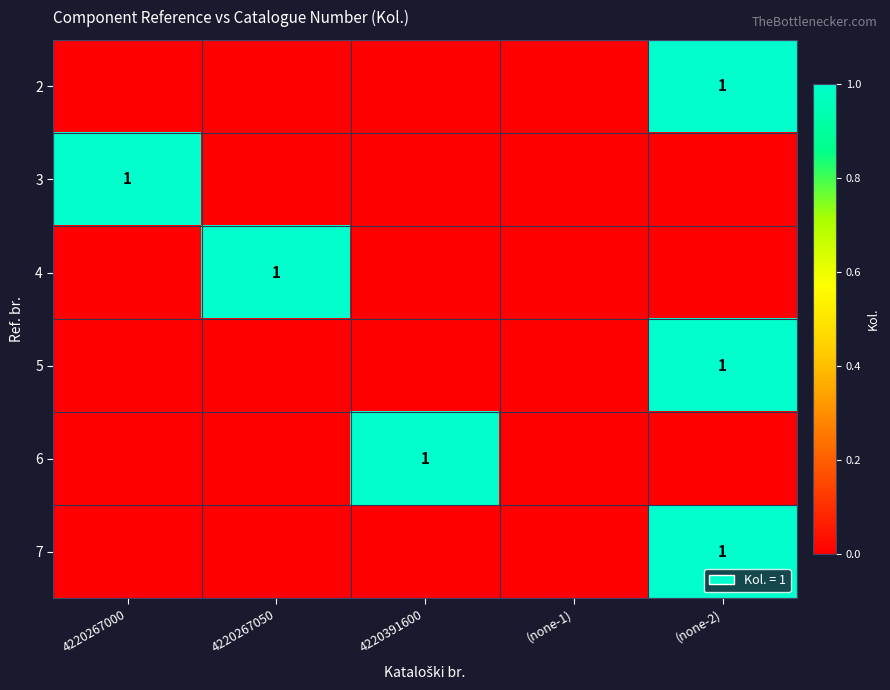

Which has a higher value, 4220391600 or 4220267000?

4220391600